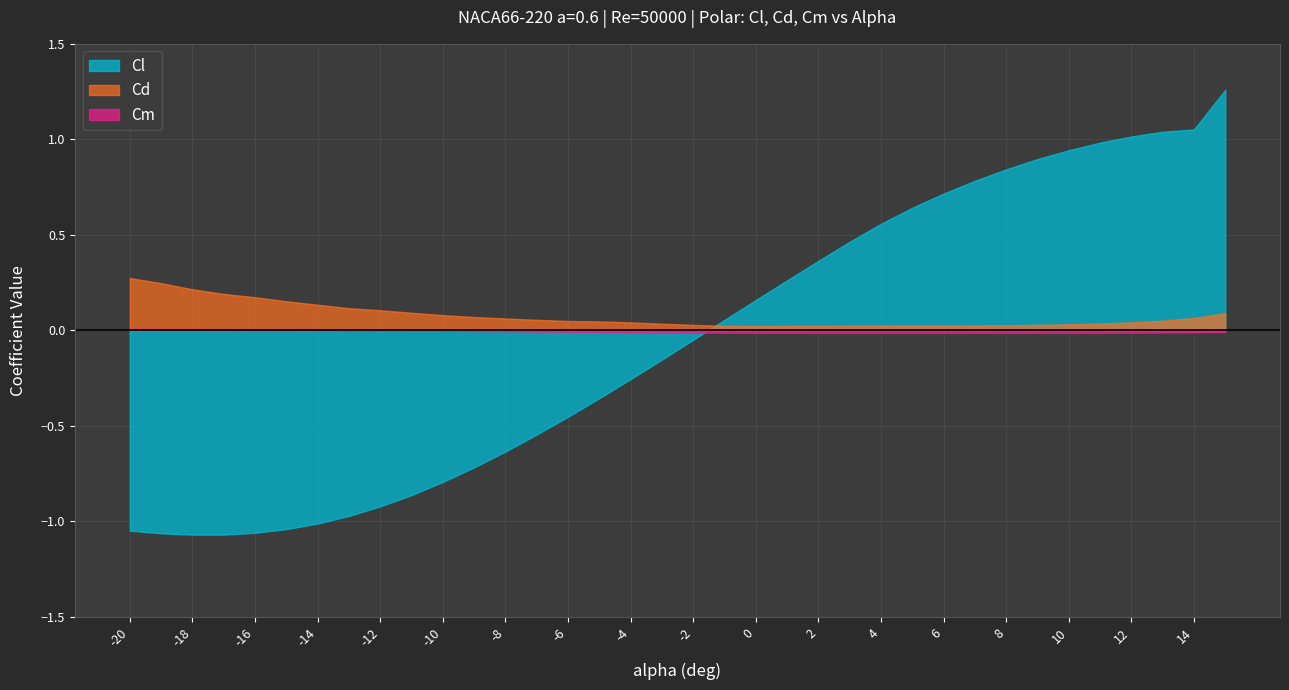

The Cd series shows 0.1 at -14. True or false?

True